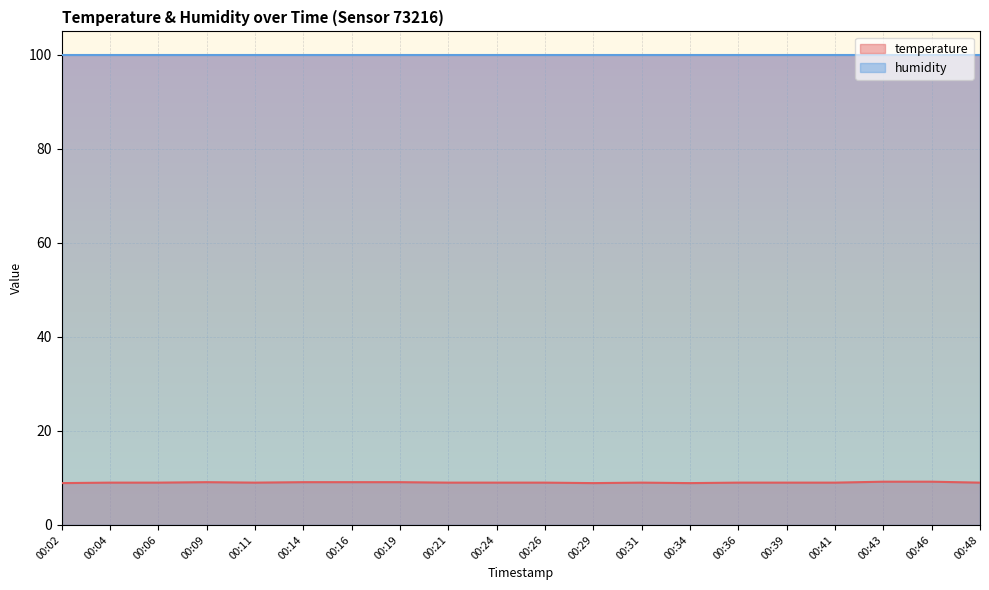

Rank the series by their maximum value, from highest to lowest.

humidity, temperature